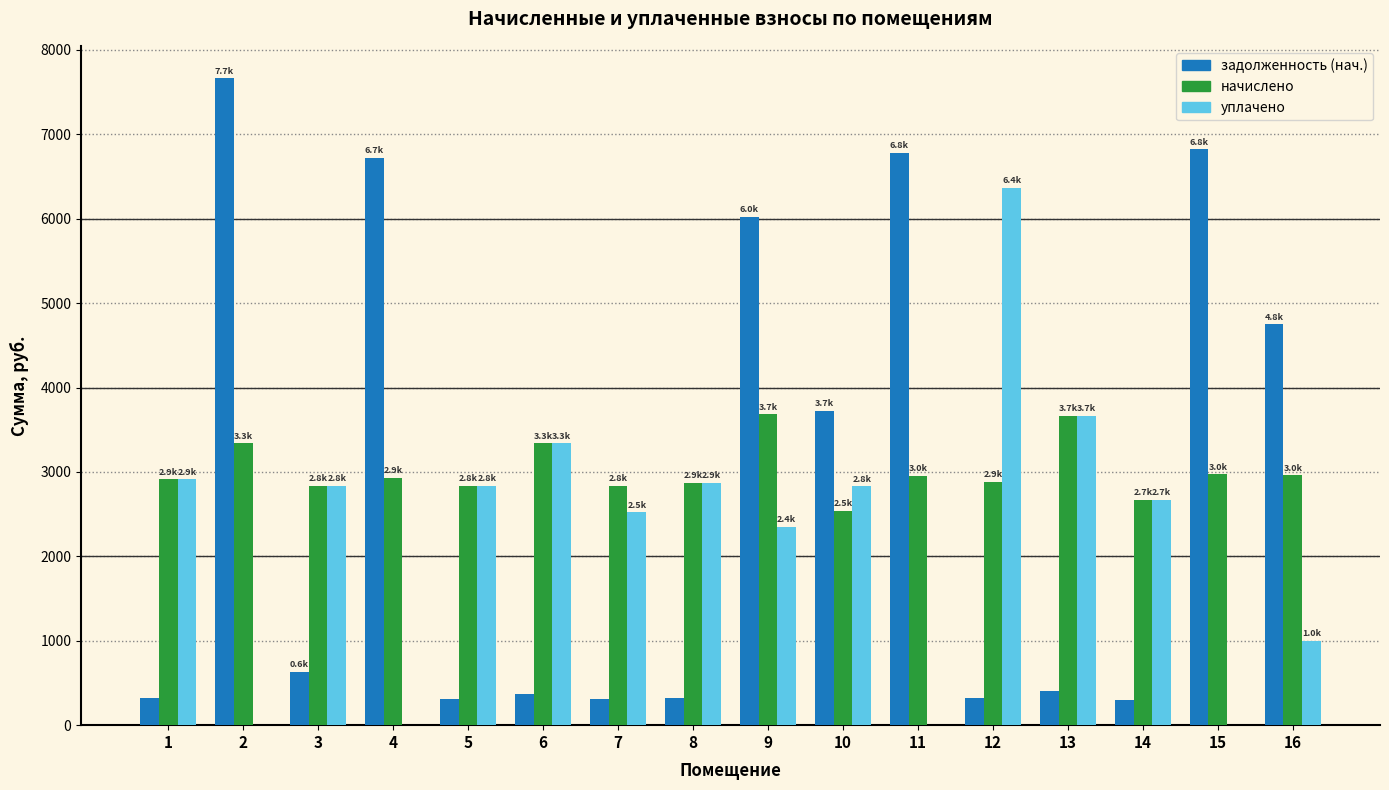

What is the maximum value for уплачено?

6365.7